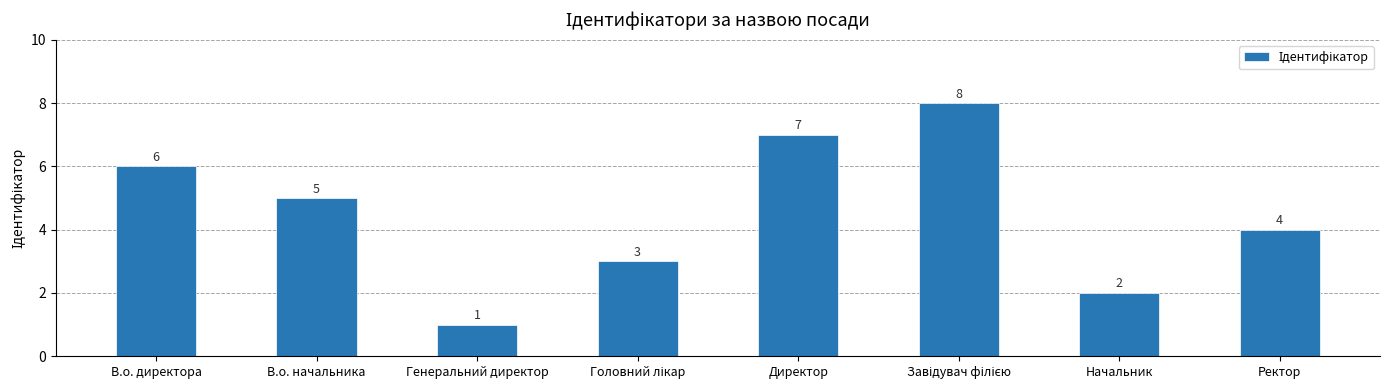

Where is the data nearest to the value 4?

Ректор